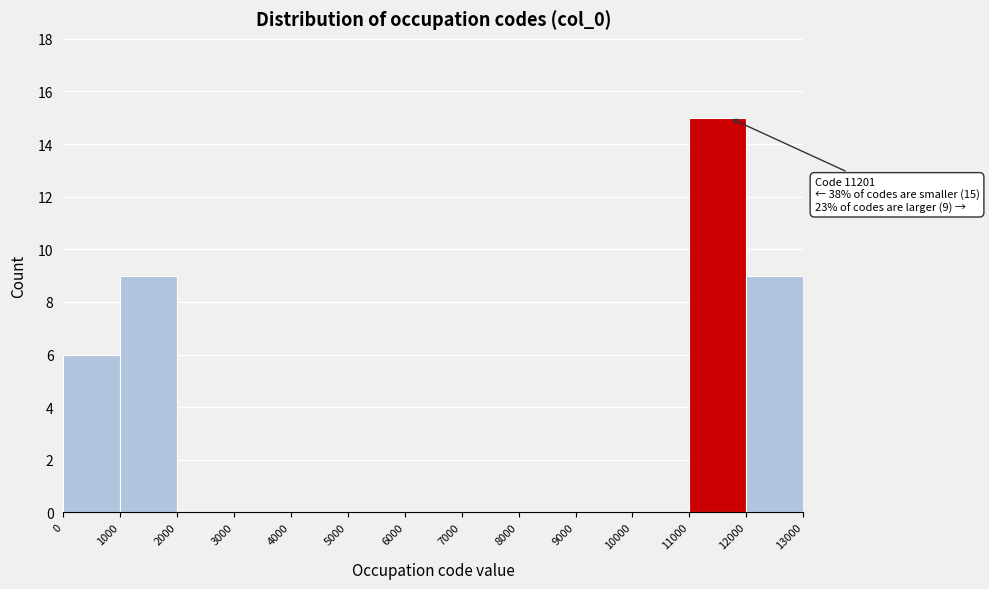

Which range on the x-axis has the tallest bar?

11000 to 12000